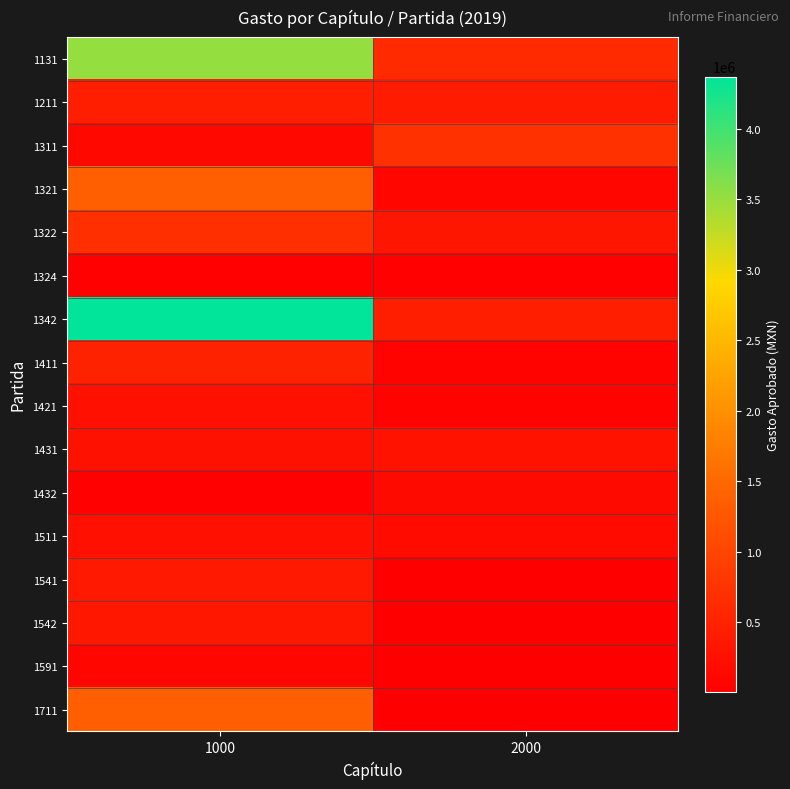

Which label corresponds to the largest value in the chart?

1000